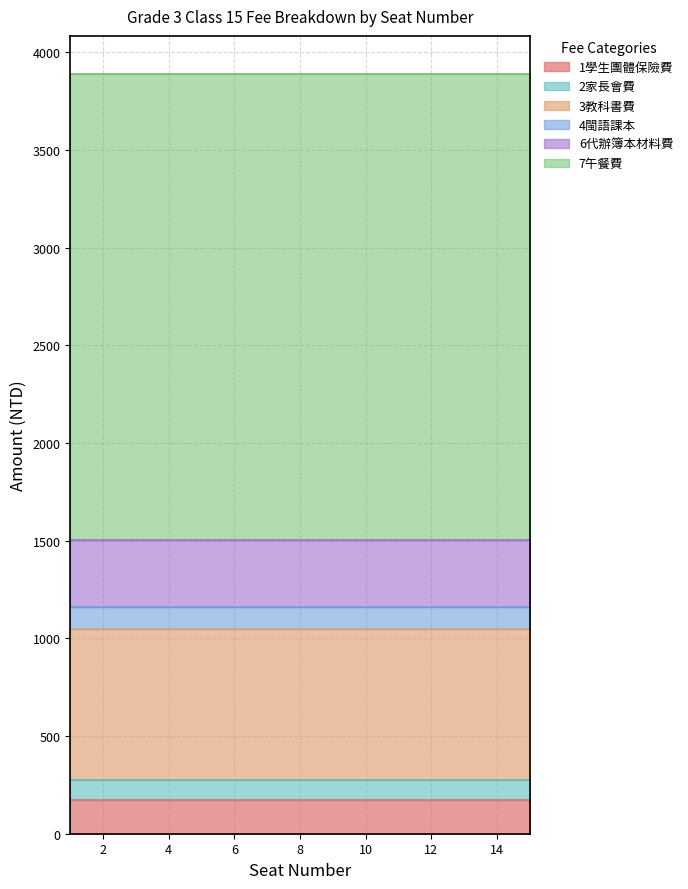

Reading right to left, extract all data points from this chart.

1學生團體保險費: 175	175	175	175	175	175	175	175	175	175	175	175	175	175	175
2家長會費: 100	100	100	100	100	100	100	100	100	100	100	100	100	100	100
3教科書費: 774	774	774	774	774	774	774	774	774	774	774	774	774	774	774
4閩語課本: 109	109	109	109	109	109	109	109	109	109	109	109	109	109	109
6代辦簿本材料費: 346	346	346	346	346	346	346	346	346	346	346	346	346	346	346
7午餐費: 2385	2385	2385	2385	2385	2385	2385	2385	2385	2385	2385	2385	2385	2385	2385